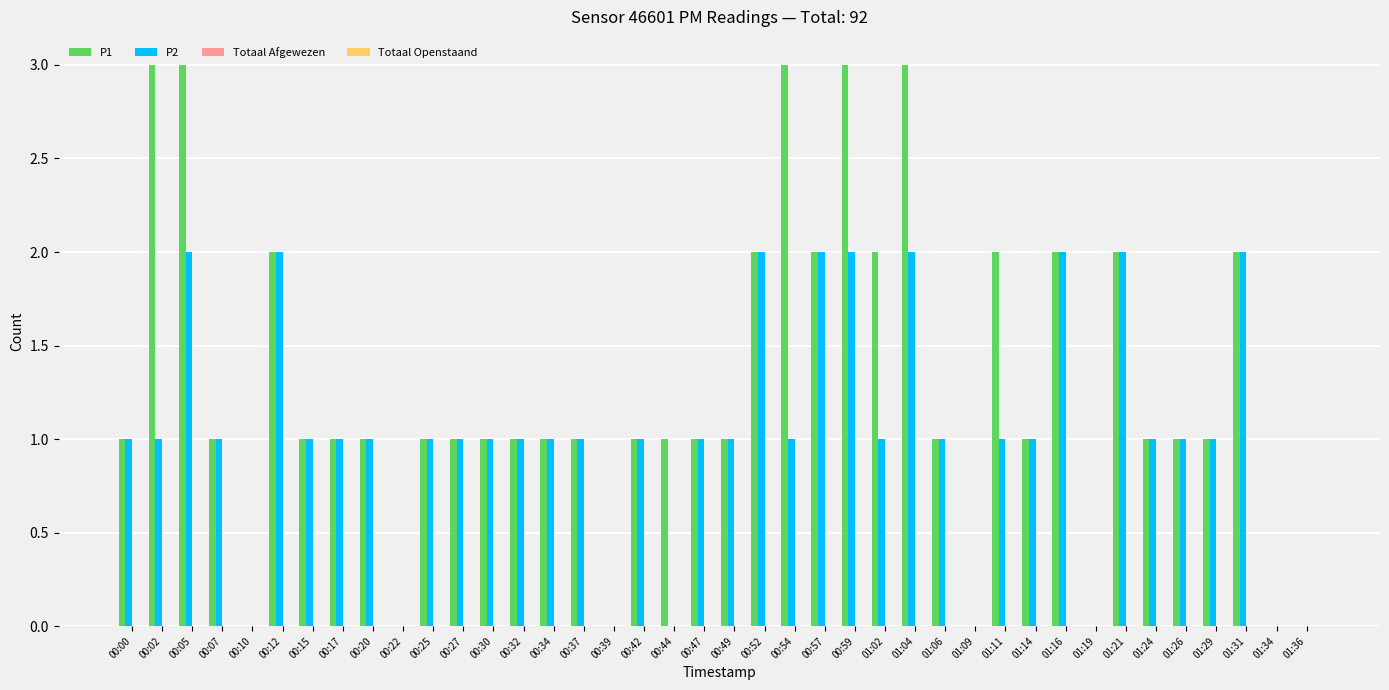

Which series has the largest total across all categories?

P1